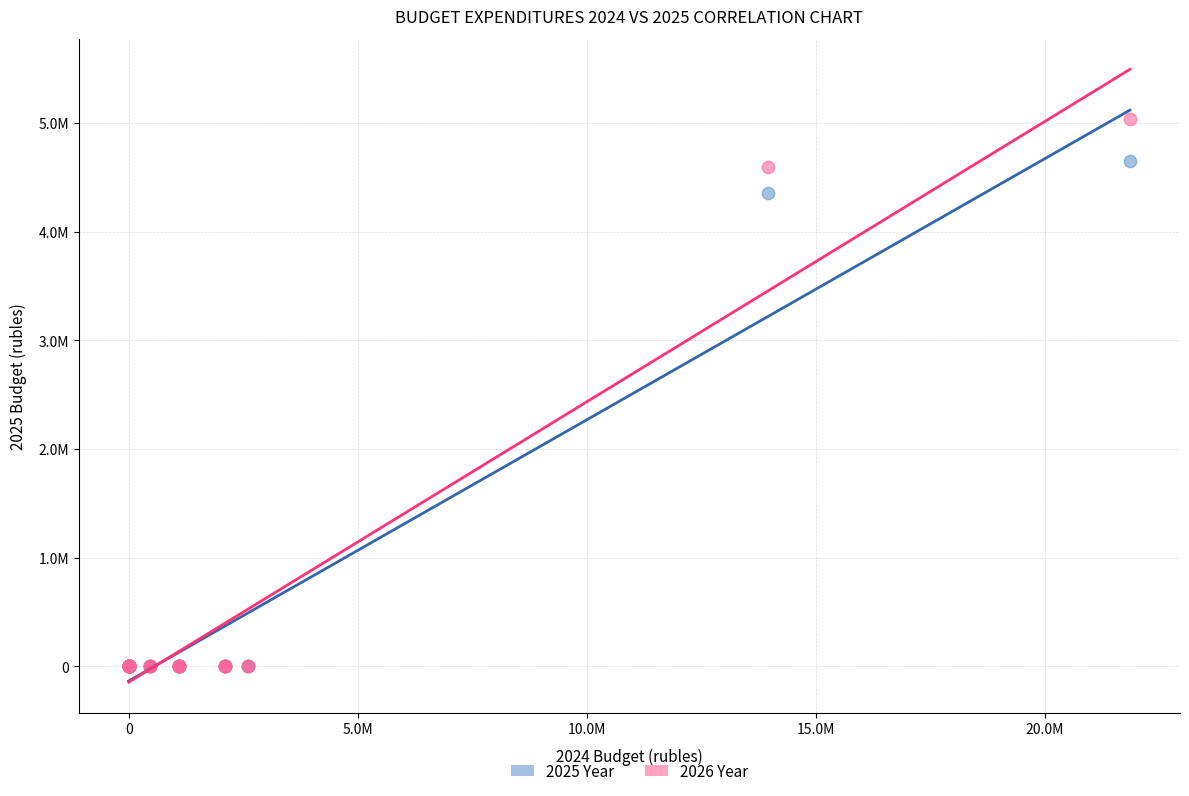

Which series reaches the maximum Y coordinate?

2026 Year